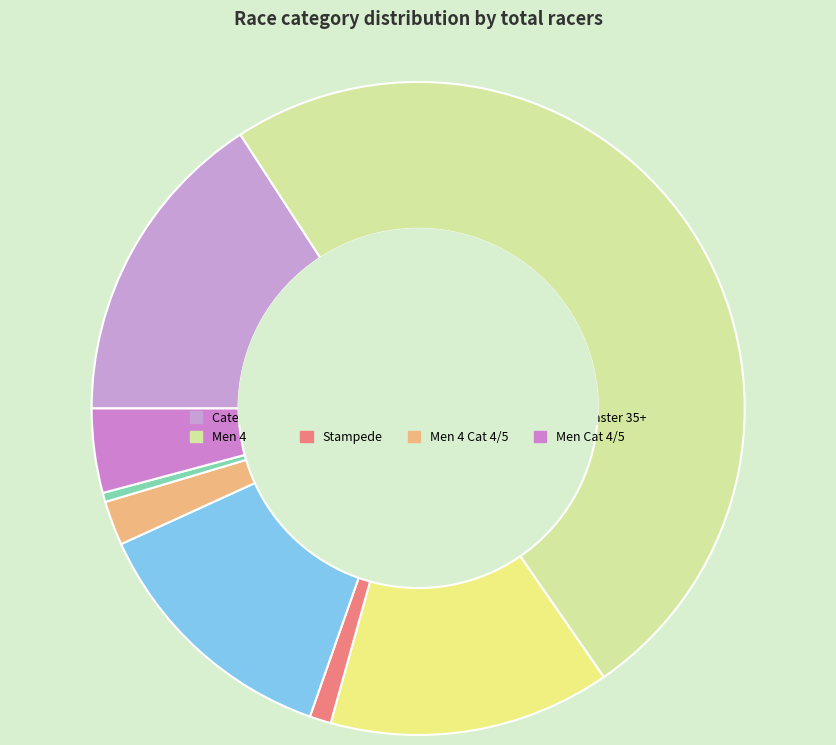

Does any single category account for the majority?

No